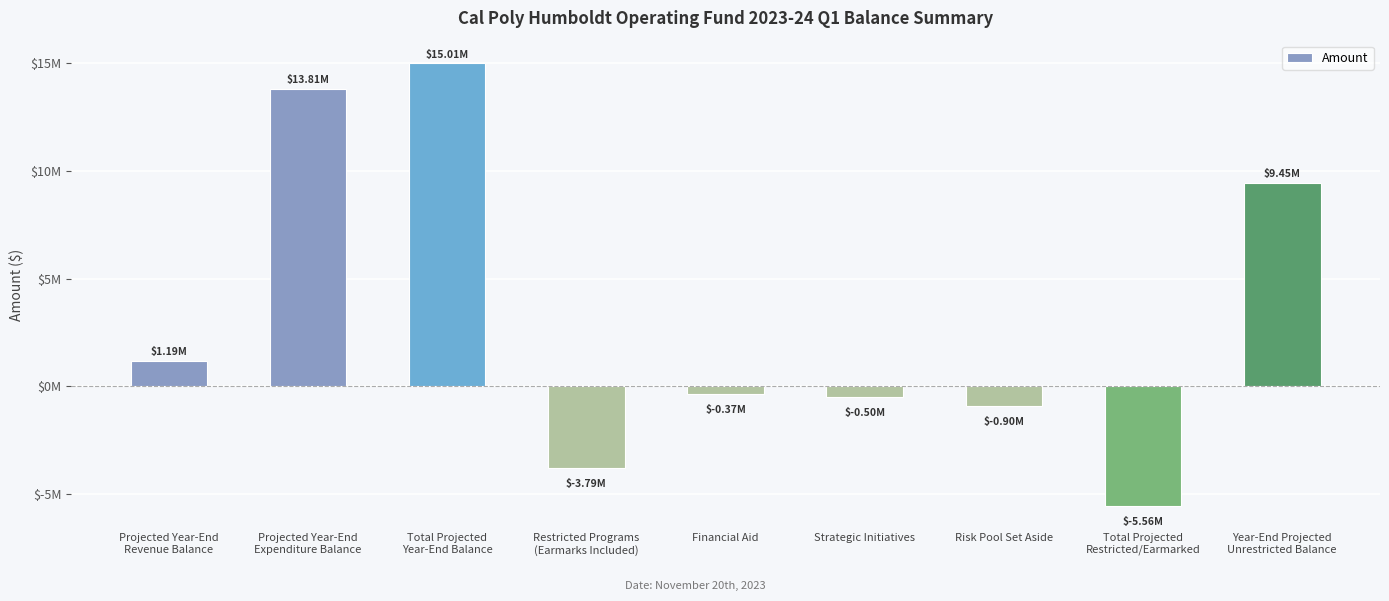

Reading left to right, transcribe all the data shown in this chart.

Projected Year-End
Revenue Balance=1194000	Projected Year-End
Expenditure Balance=13811000	Total Projected
Year-End Balance=15005000	Restricted Programs
(Earmarks Included)=-3786000	Financial Aid=-371000	Strategic Initiatives=-500000	Risk Pool Set Aside=-900000	Total Projected
Restricted/Earmarked=-5557000	Year-End Projected
Unrestricted Balance=9448000